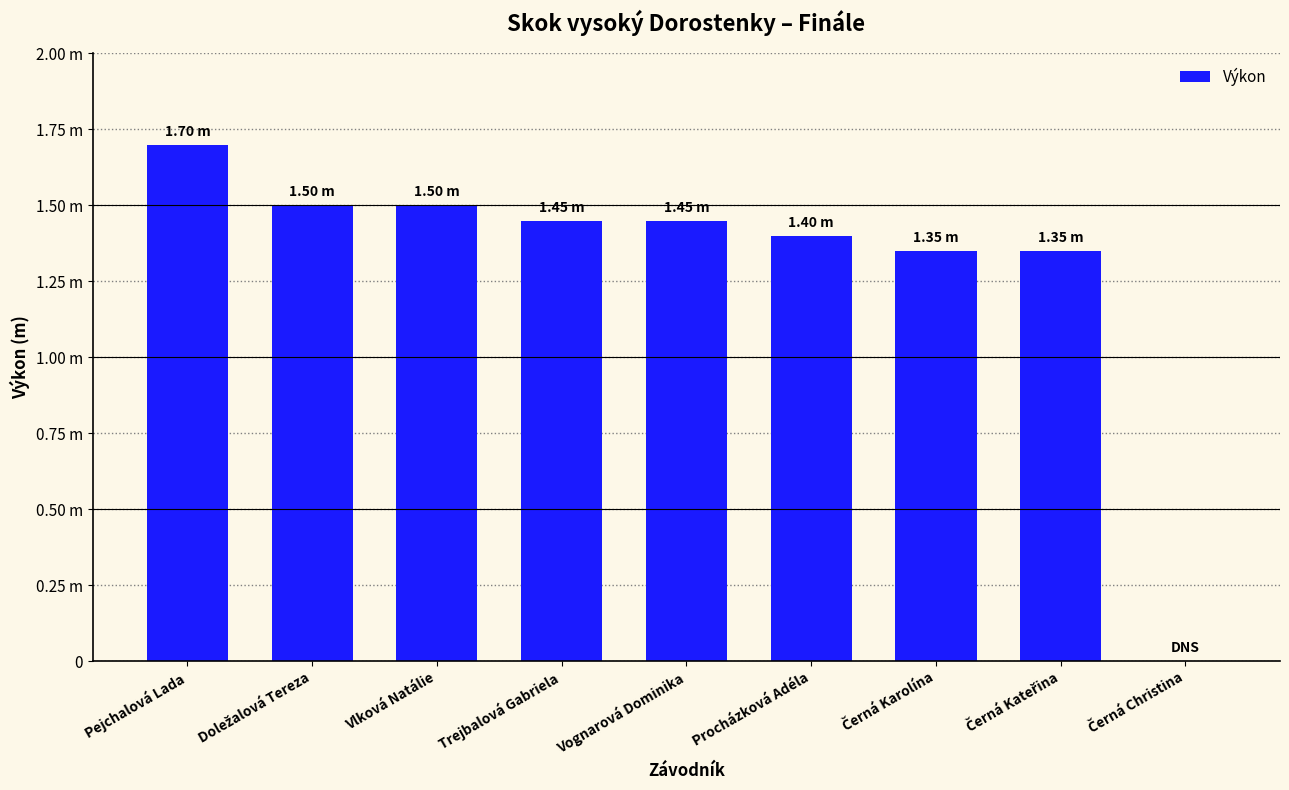

Reading left to right, list all the values displayed in this chart.

1.7	1.5	1.5	1.4	1.4	1.4	1.4	1.4	0.0